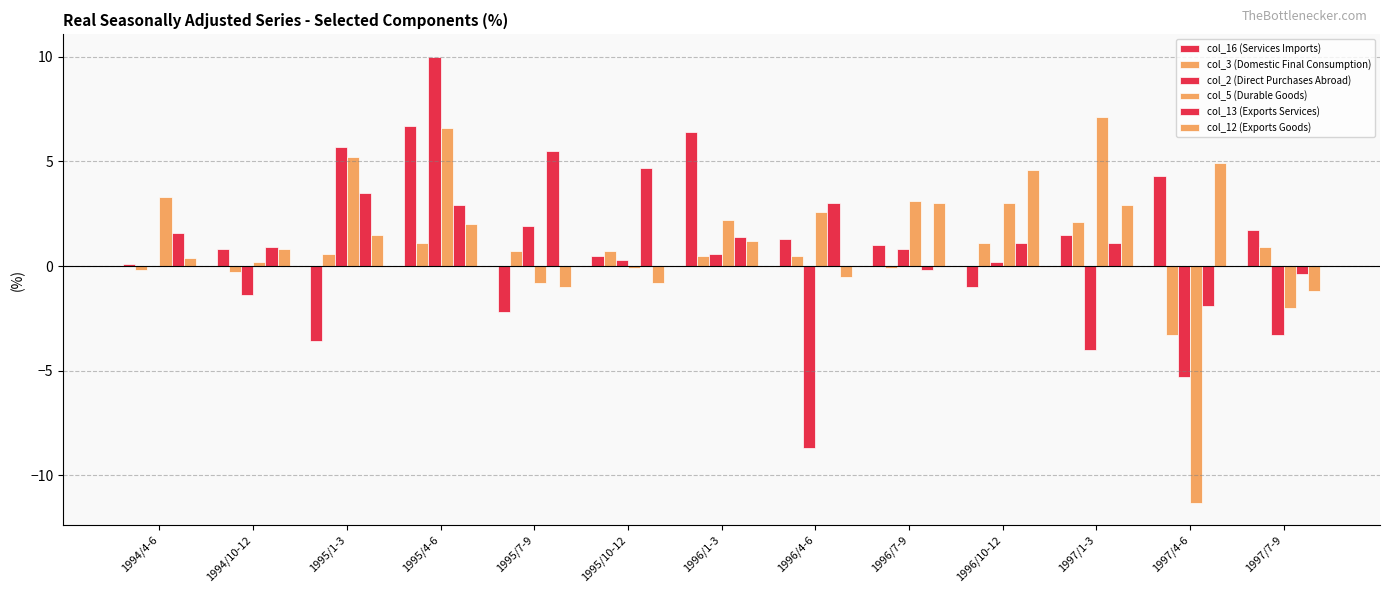

What is the sum of the col_2 (Direct Purchases Abroad) values at 1994/10-12 and 1996/4-6?

-10.1